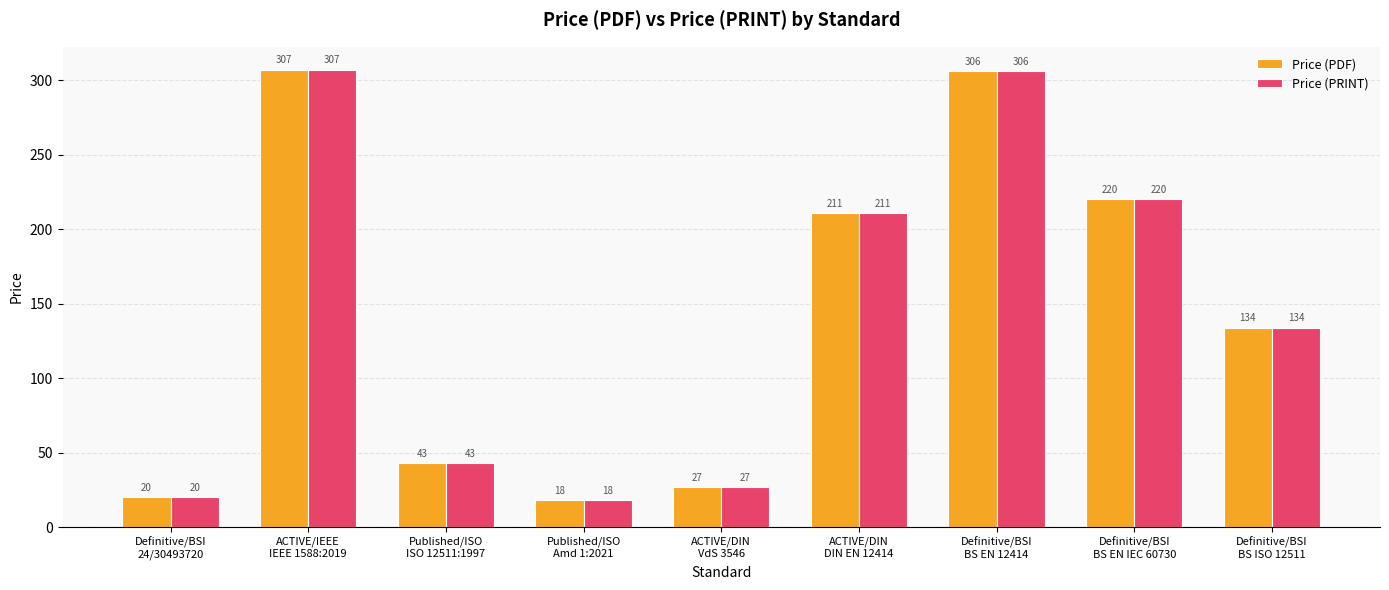

Are the bars horizontal?

No